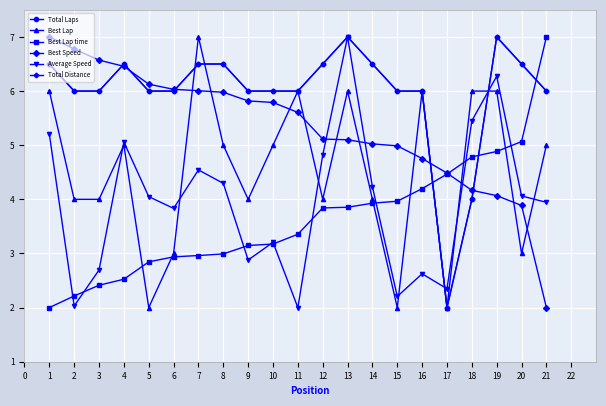

Reading left to right, list all the values displayed in this chart.

Total Laps: 6.5	6.0	6.0	6.5	6.0	6.0	6.5	6.5	6.0	6.0	6.0	6.5	7.0	6.5	6.0	6.0	2.0	4.0	7.0	6.5	6.0
Best Lap: 6.0	4.0	4.0	5.0	2.0	3.0	7.0	5.0	4.0	5.0	6.0	4.0	6.0	4.0	2.0	6.0	2.0	6.0	6.0	3.0	5.0
Best Lap time: 2.0	2.2	2.4	2.5	2.8	2.9	3.0	3.0	3.1	3.2	3.4	3.8	3.9	3.9	4.0	4.2	4.5	4.8	4.9	5.1	7.0
Best Speed: 7.0	6.8	6.6	6.5	6.1	6.0	6.0	6.0	5.8	5.8	5.6	5.1	5.1	5.0	5.0	4.8	4.5	4.2	4.1	3.9	2.0
Average Speed: 5.2	2.0	2.7	5.1	4.1	3.8	4.5	4.3	2.9	3.2	2.0	4.8	7.0	4.2	2.2	2.6	2.3	5.5	6.3	4.1	3.9
Total Distance: 6.5	6.0	6.0	6.5	6.0	6.0	6.5	6.5	6.0	6.0	6.0	6.5	7.0	6.5	6.0	6.0	2.0	4.0	7.0	6.5	6.0